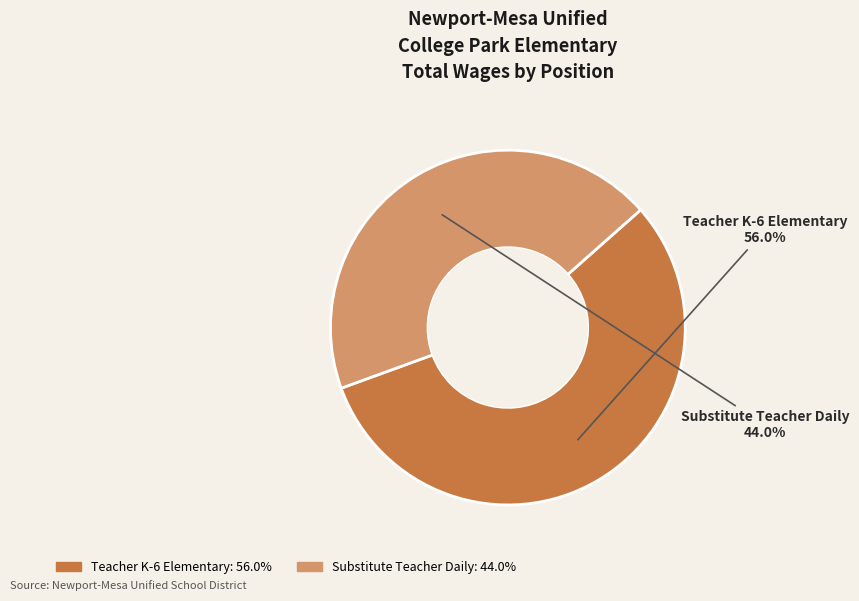

To the nearest percent, what is the difference between the largest and smallest slice percentages?

12%